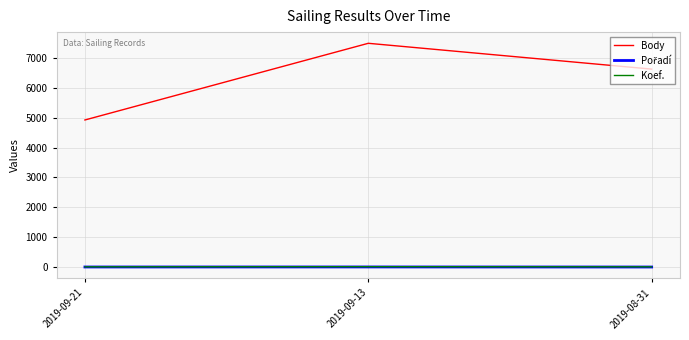

Which series has the largest total across all categories?

Body